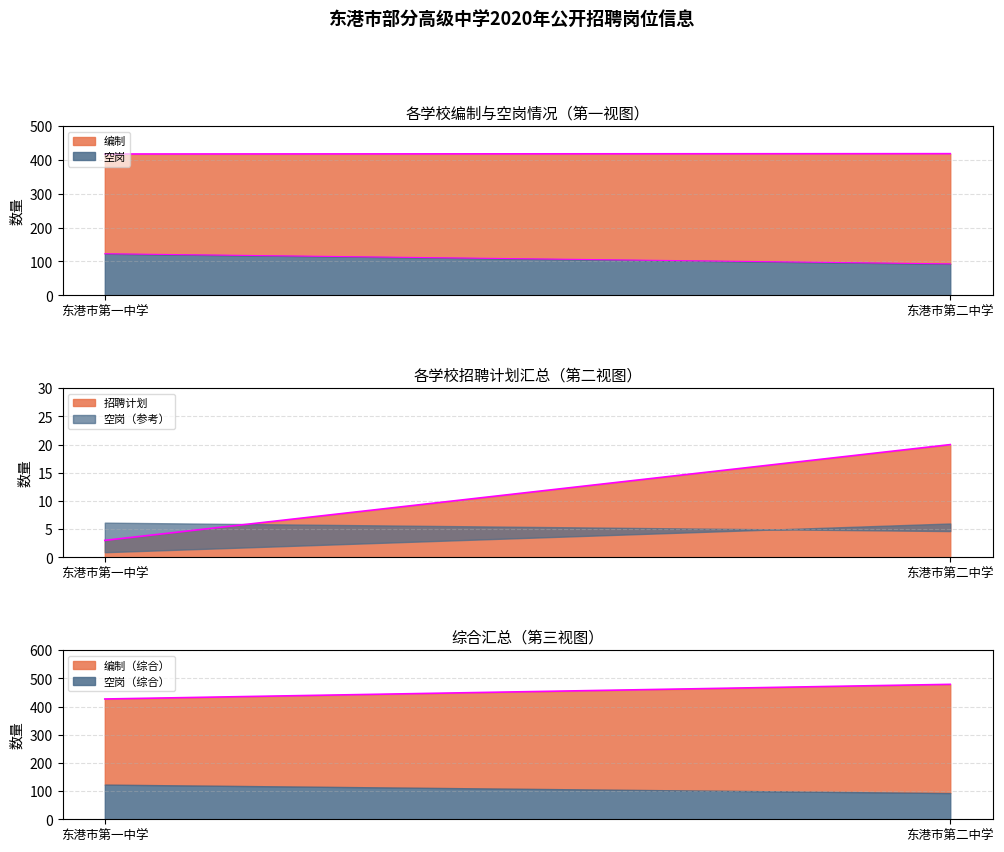

Count the number of categories in the chart.

2